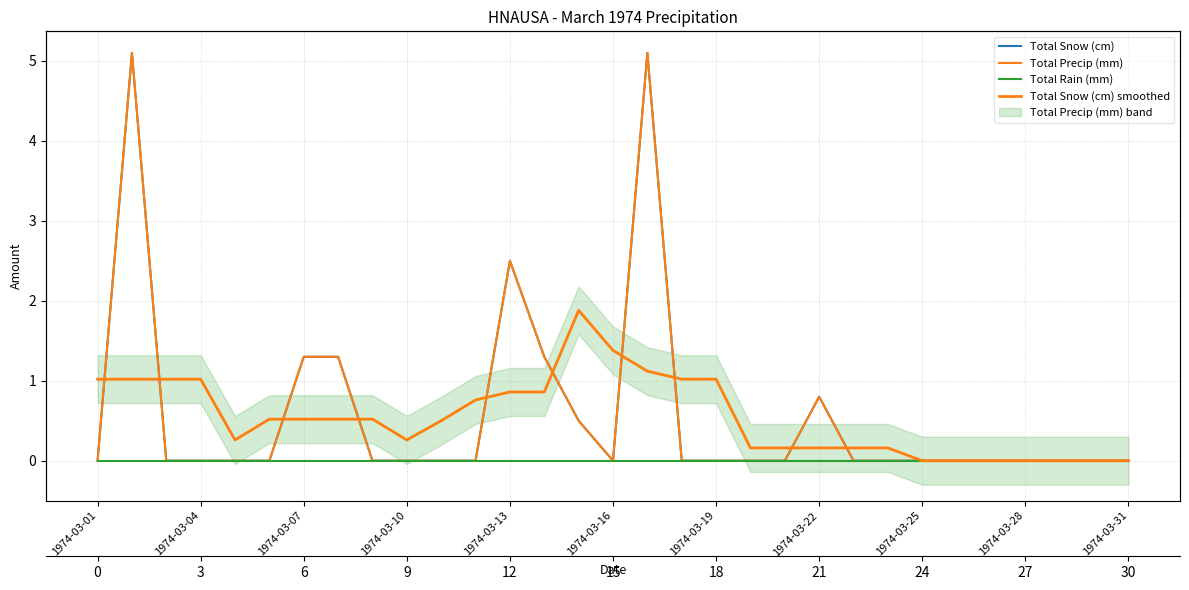

Which has a higher value, 1974-03-16 or 28?

1974-03-16